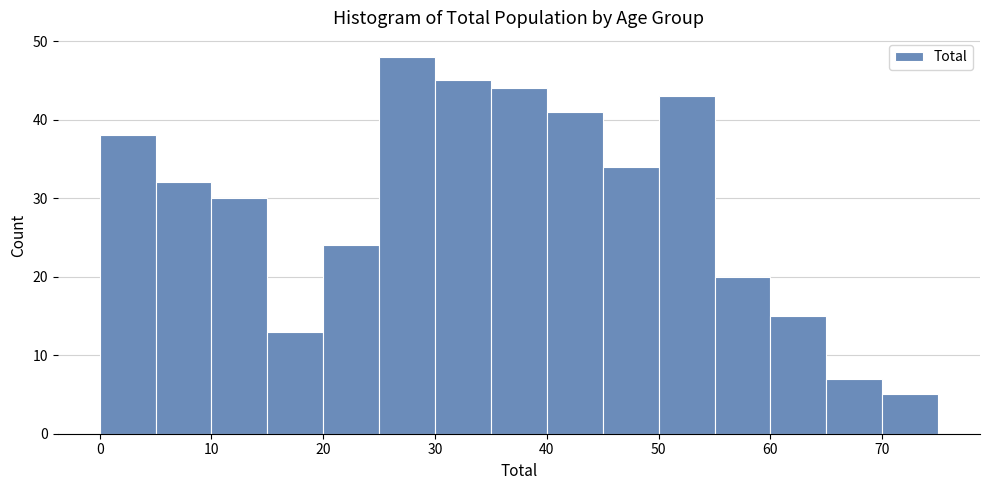

Reading left to right, list every bar in this chart as the range it spans on the x-axis followed by its height. The values are not printed on the chart, so give them approximately, as read against the axis.

0 to 5: 38
5 to 10: 32
10 to 15: 30
15 to 20: 13
20 to 25: 24
25 to 30: 48
30 to 35: 45
35 to 40: 44
40 to 45: 41
45 to 50: 34
50 to 55: 43
55 to 60: 20
60 to 65: 15
65 to 70: 7
70 to 75: 5